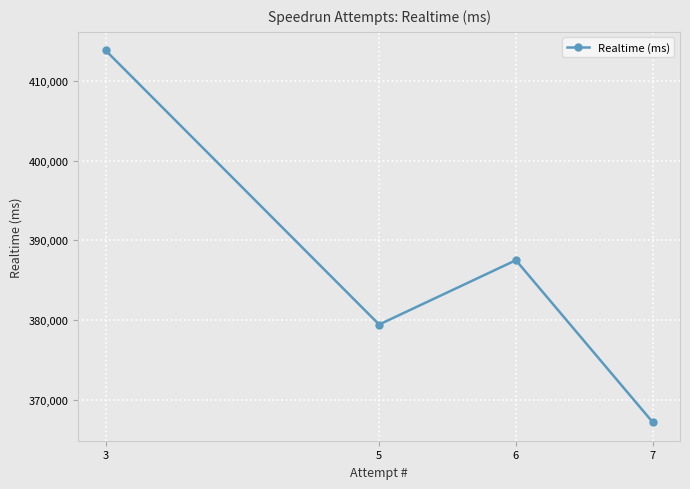

How many lines are shown in the chart?

1